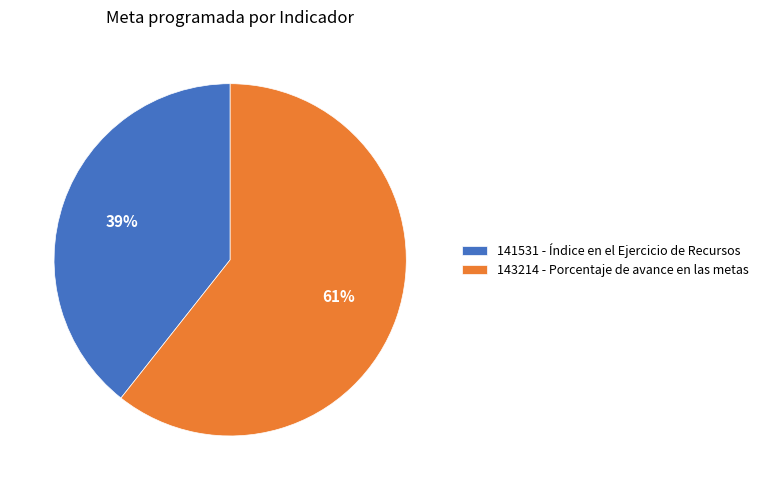

Which category has the biggest portion of the pie?

143214 - Porcentaje de avance en las metas